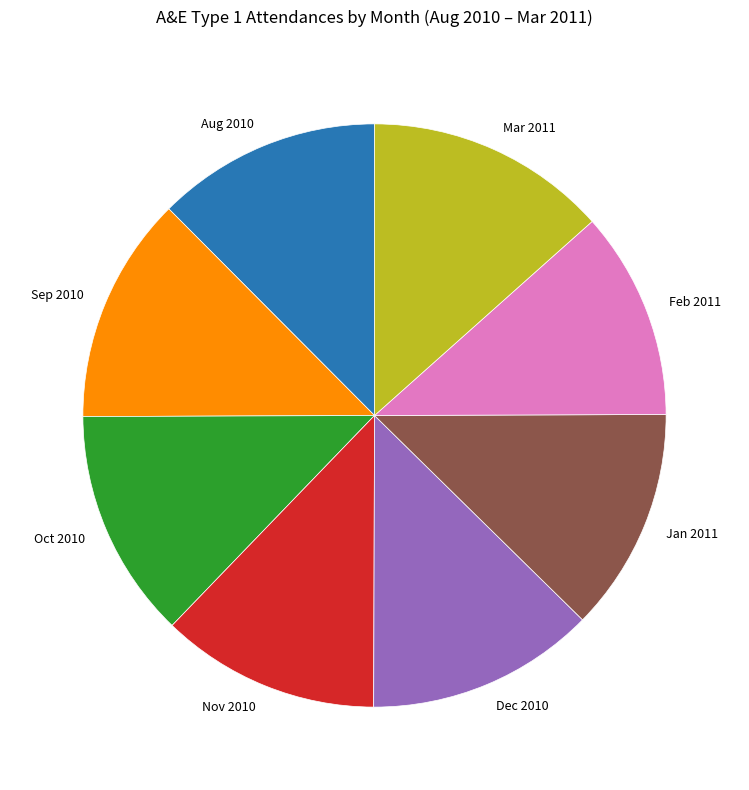

True or false: Feb 2011 accounts for 12% of the total.

True